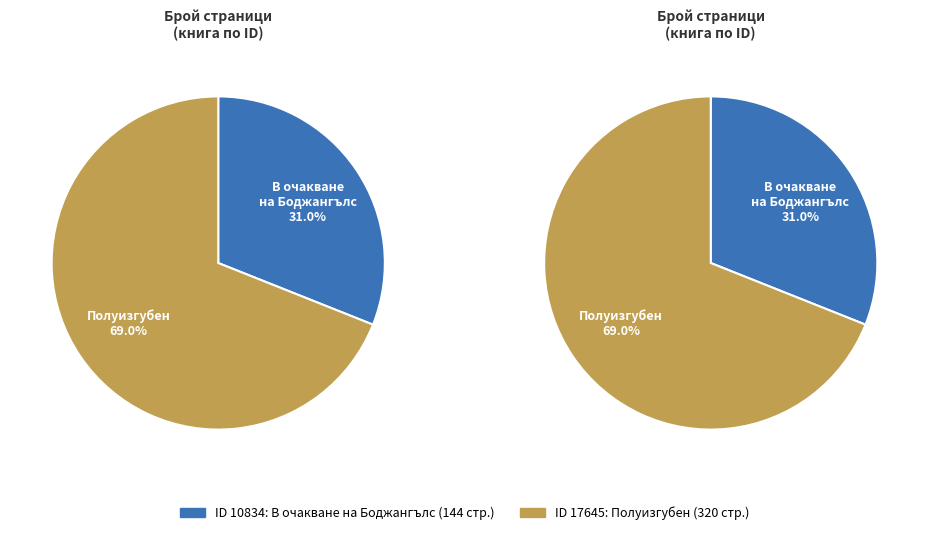

Count the number of slices in the pie.

2